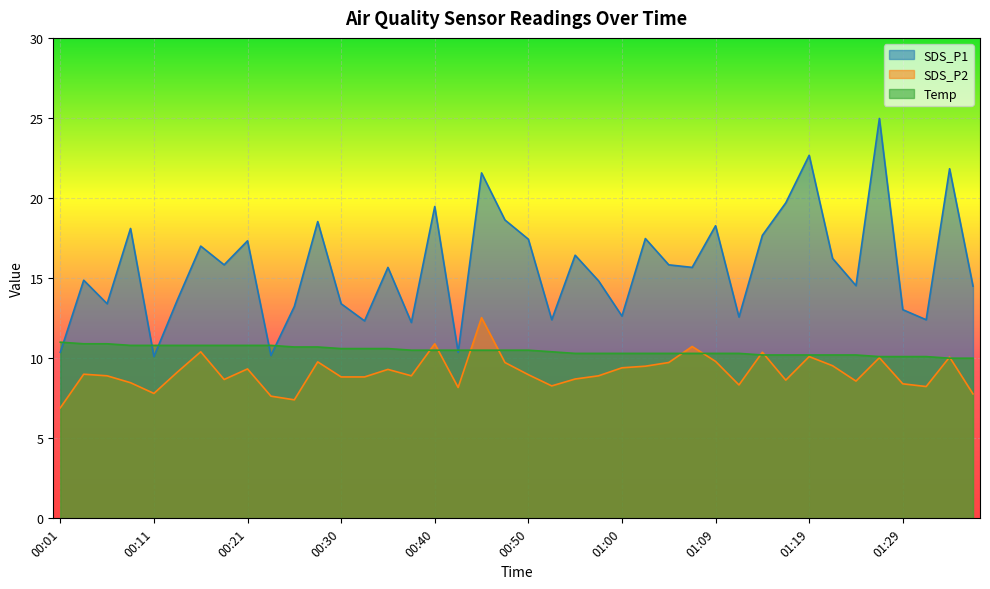

What position from the left is 01:09?

29